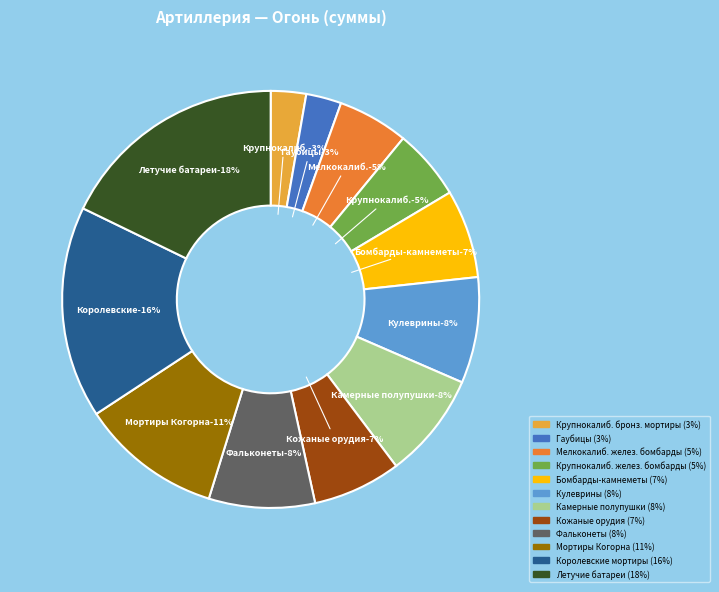

How many segments does this pie chart have?

12